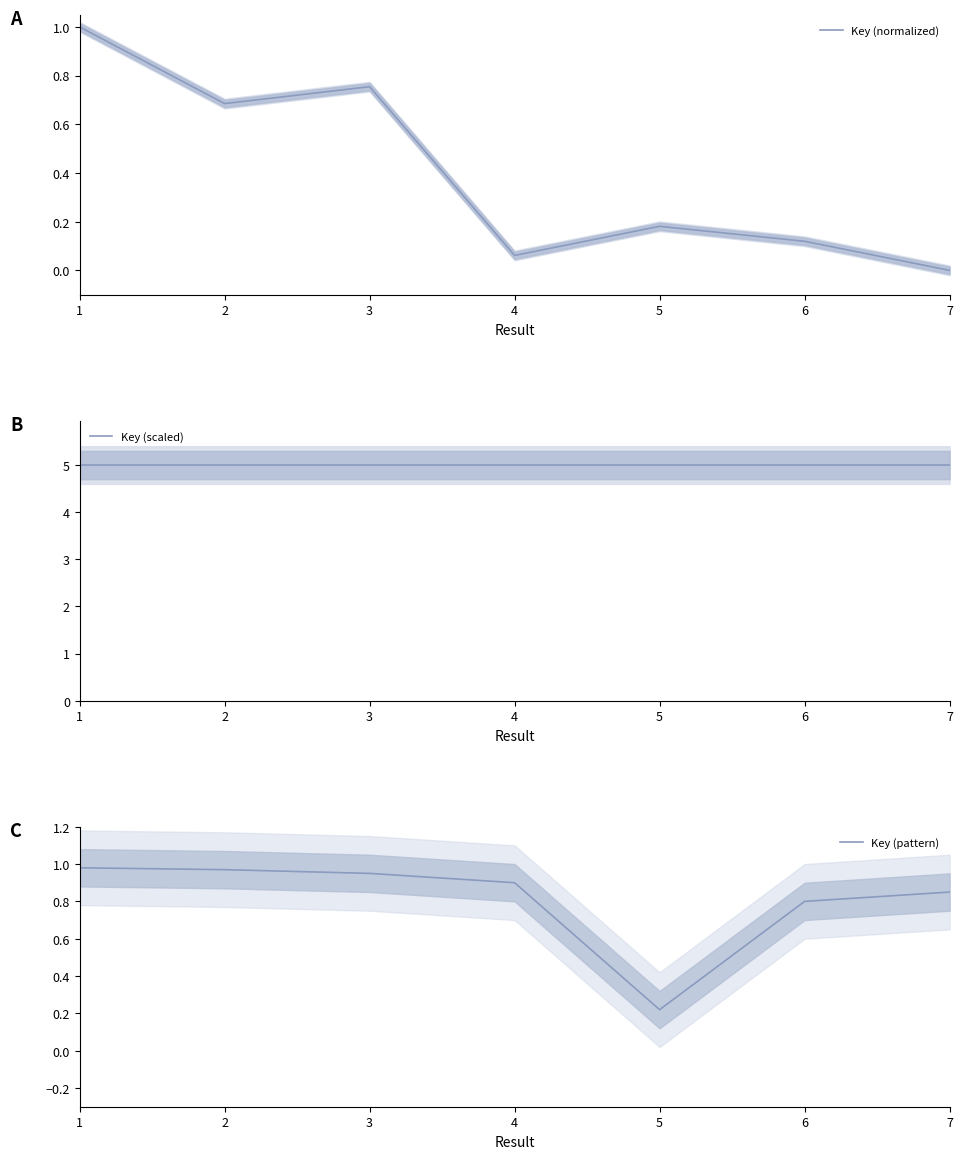

What is the sum of the Key (normalized) values at 7 and 2?

0.7